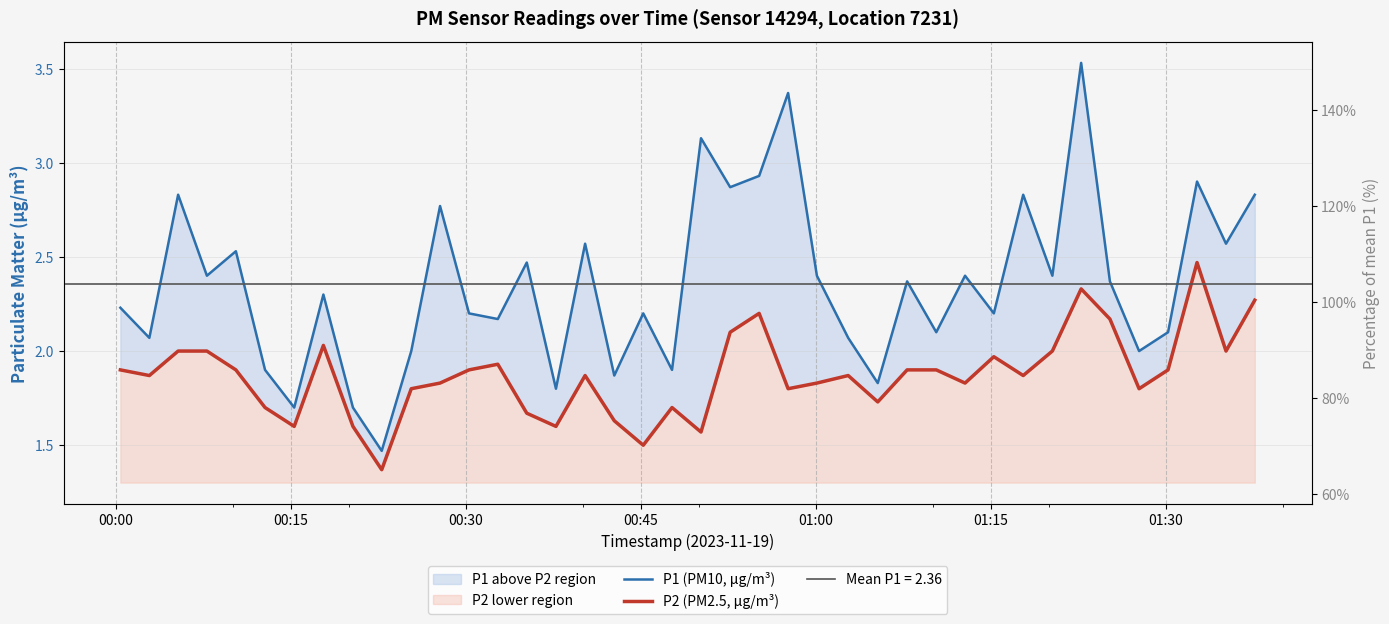

List the series in order of their overall mean, lowest first.

P2 (PM2.5, μg/m³), P1 (PM10, μg/m³)